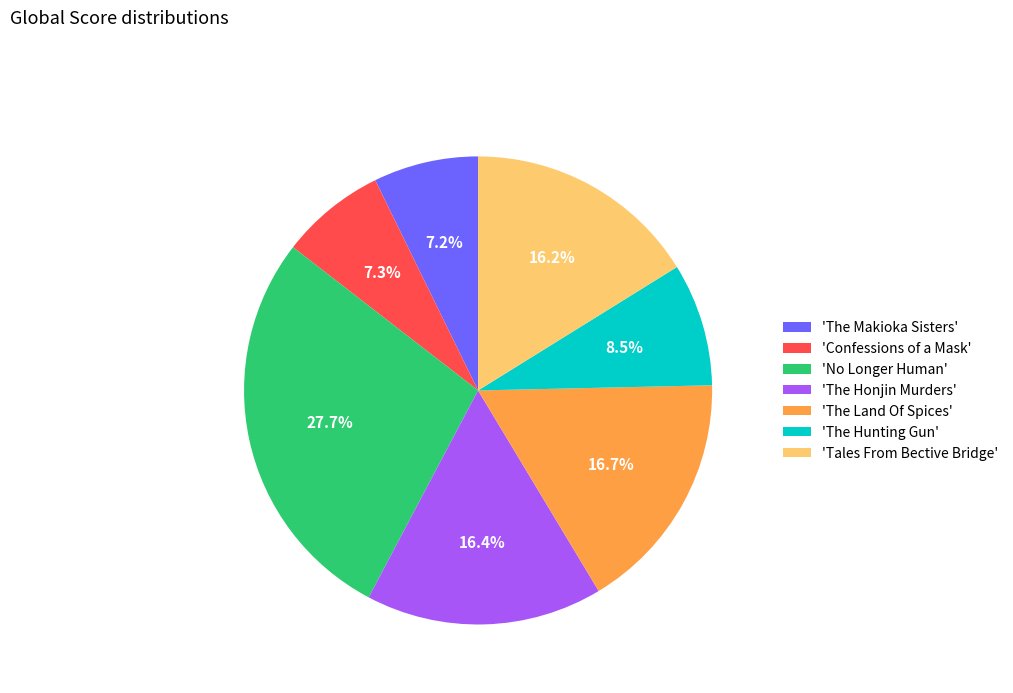

Count the number of slices in the pie.

7